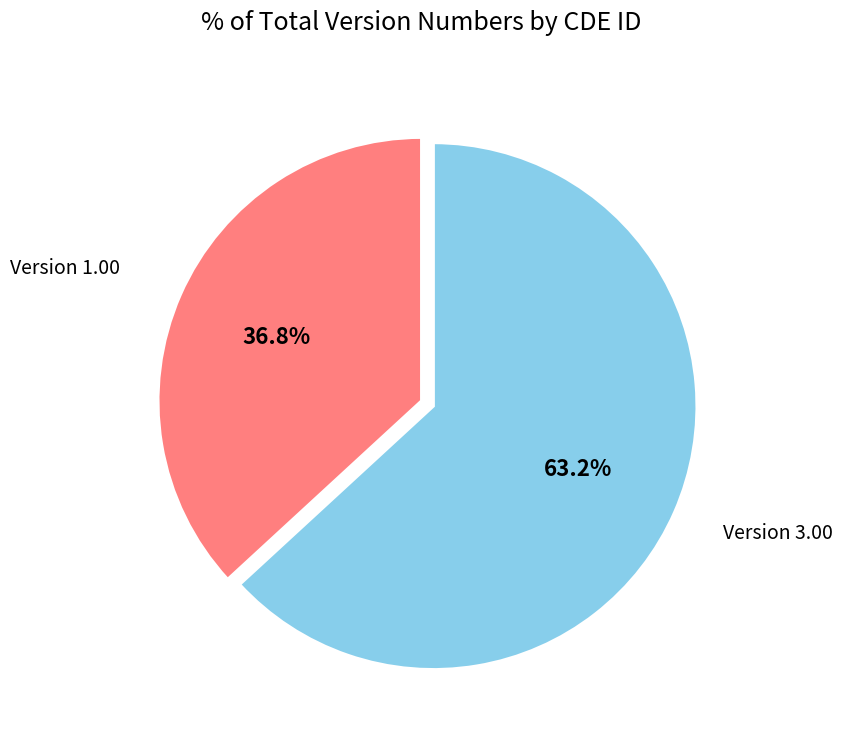

How many segments does this pie chart have?

2